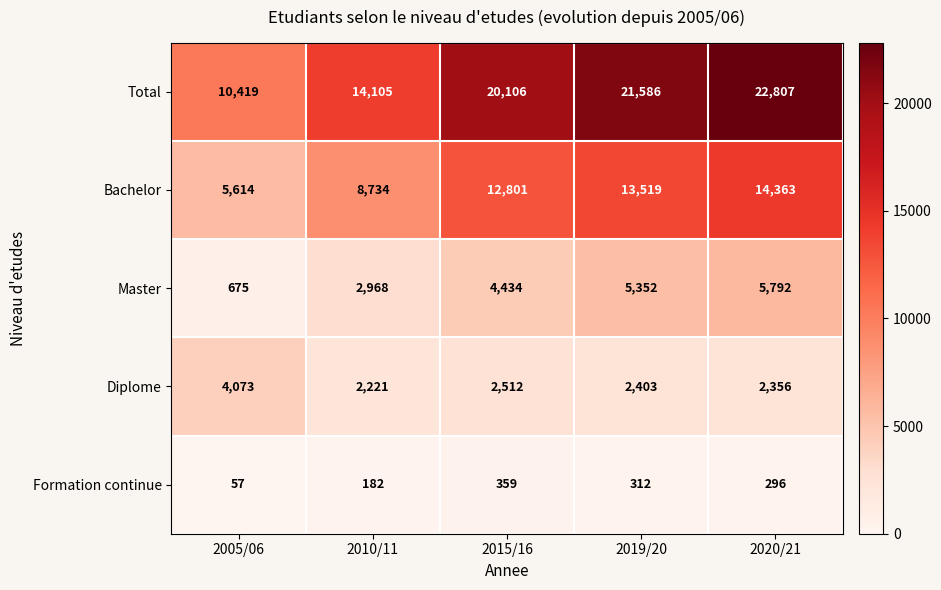

At 2005/06, list the series in order from largest to smallest.

Total, Bachelor, Diplome, Master, Formation continue